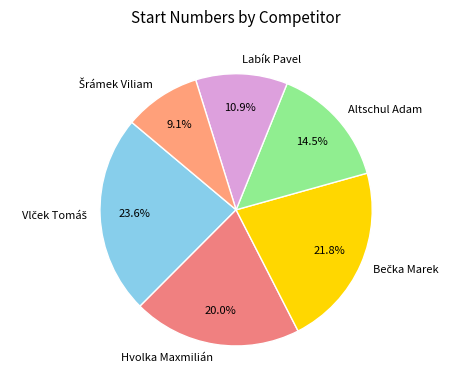

To the nearest percent, what percentage of the pie is Hvolka Maxmilián?

20%